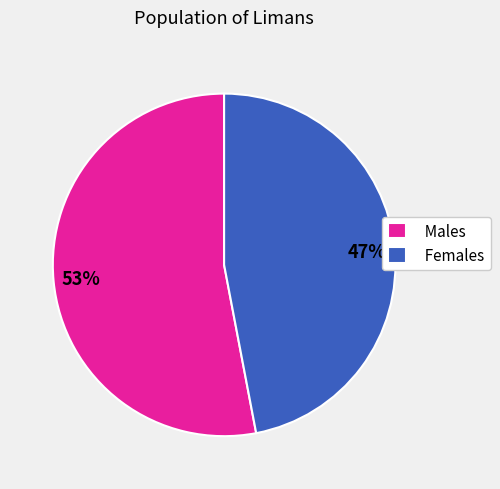

Is the sum of Females and Males greater than half?

Yes